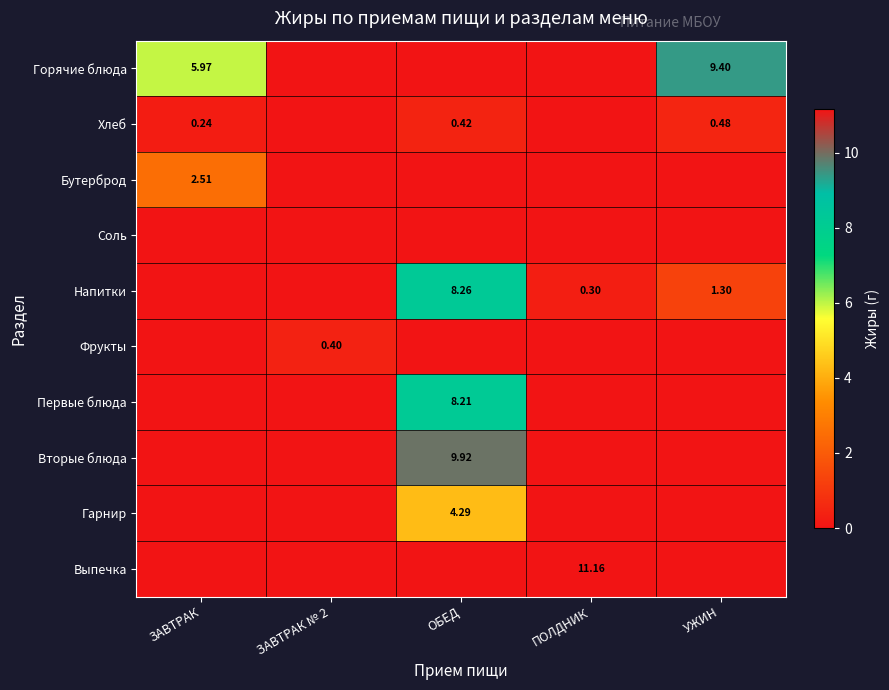

Which series has the largest range (max minus min)?

Выпечка